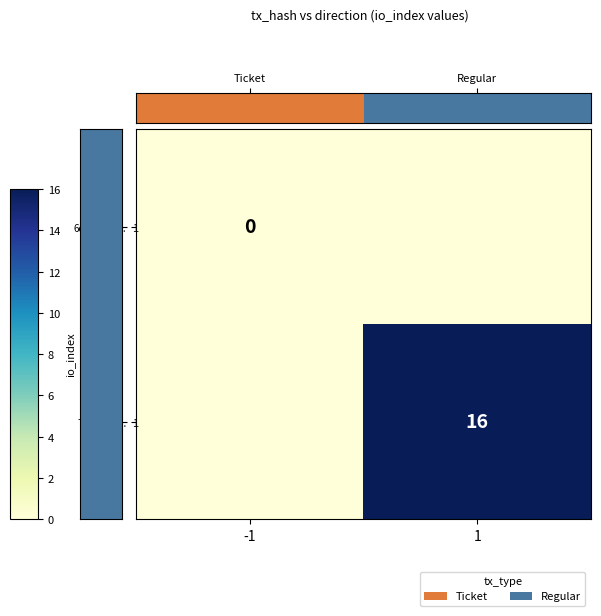

Is it true that 7f36aa8c... equals 25 at 1?

False